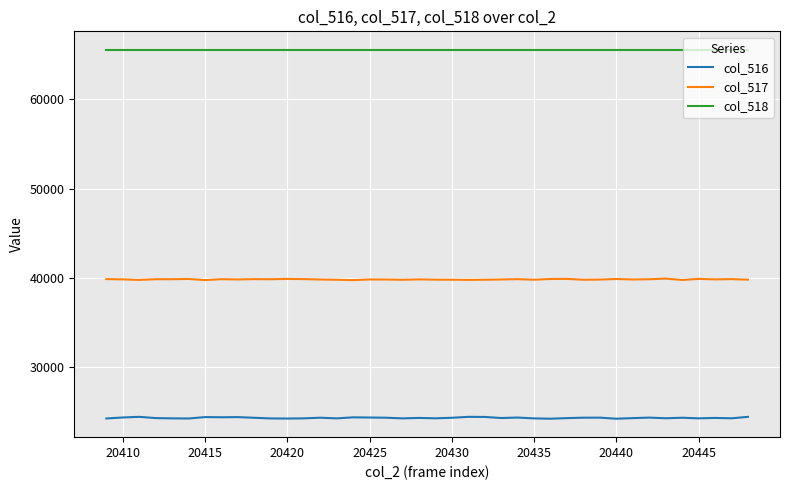

Rank the series by their average value, from highest to lowest.

col_518, col_517, col_516